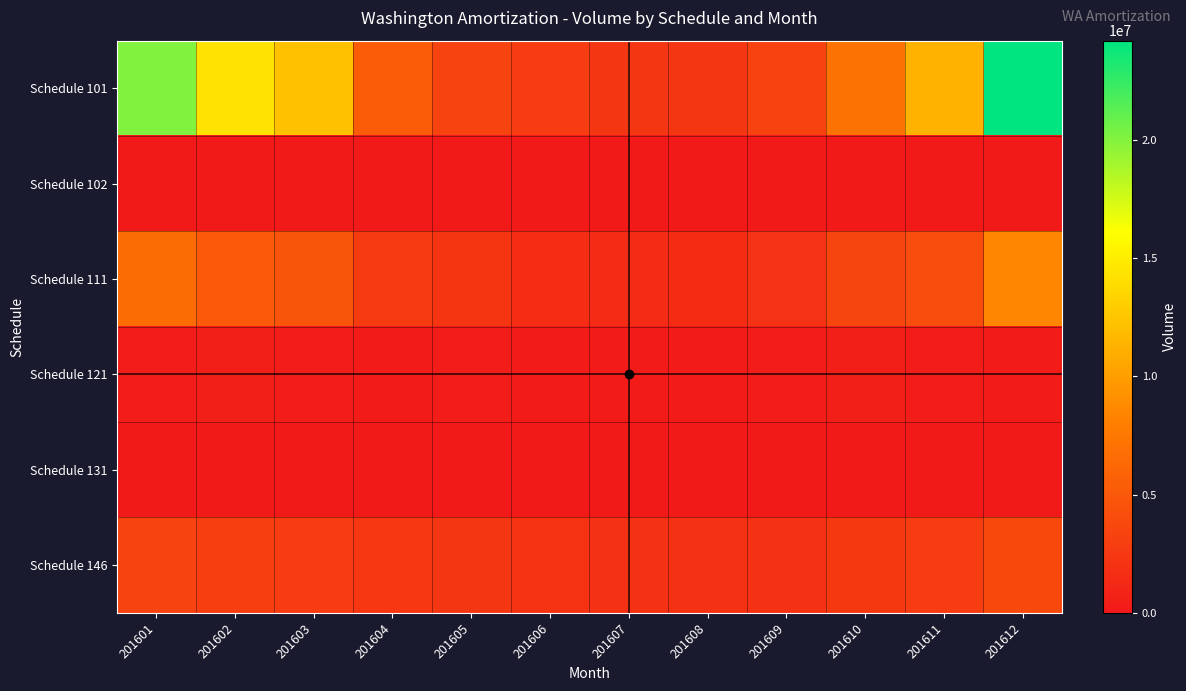

At which category is the sum across all series the highest?

201612